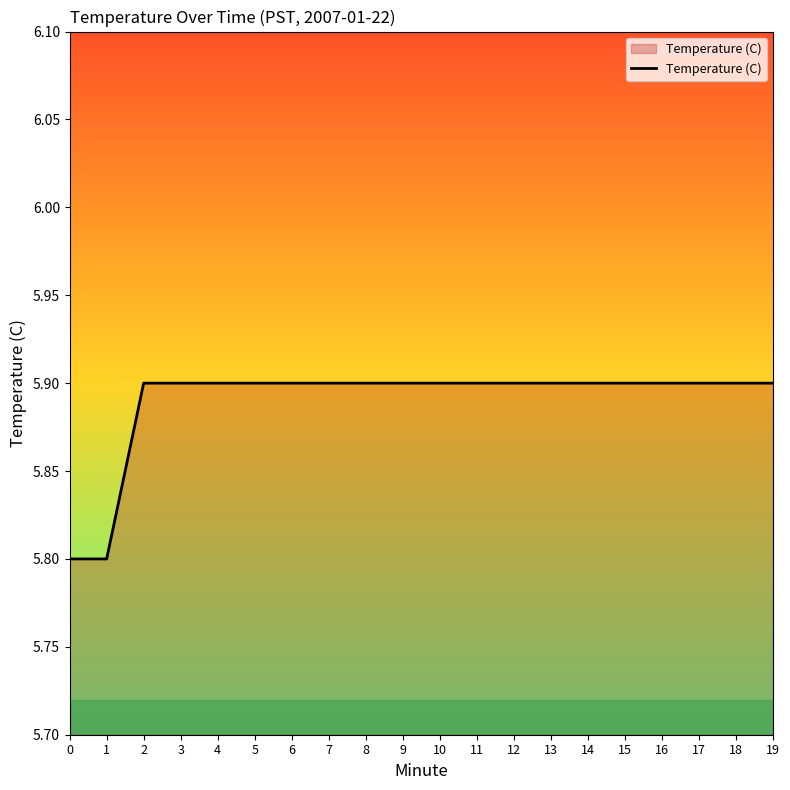

What is the average value?

5.9